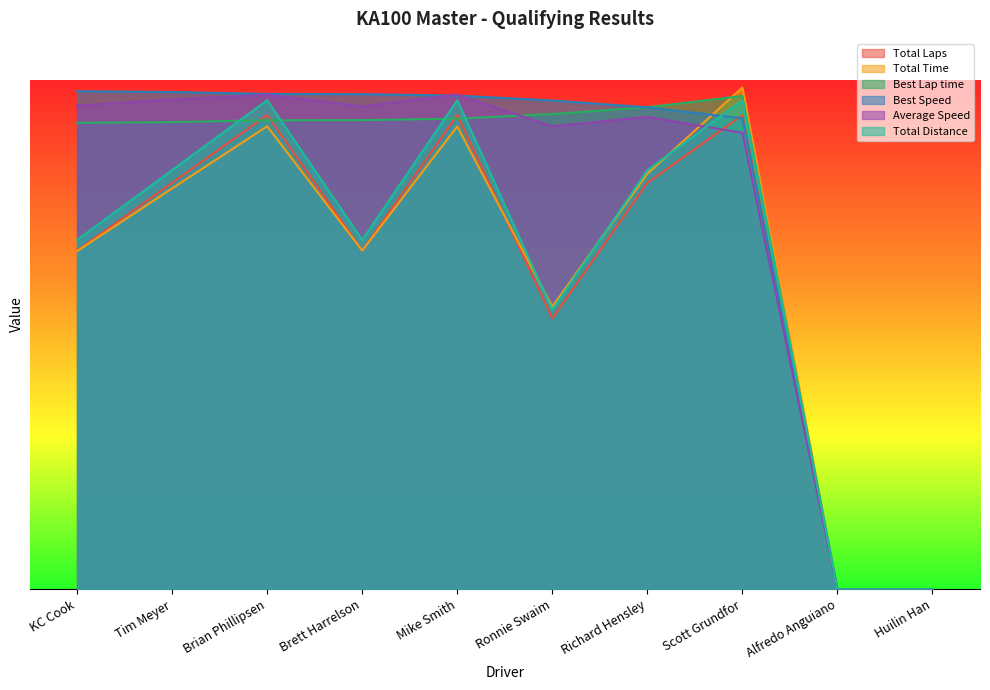

What is the label of the 8th point from the left?

Scott Grundfor